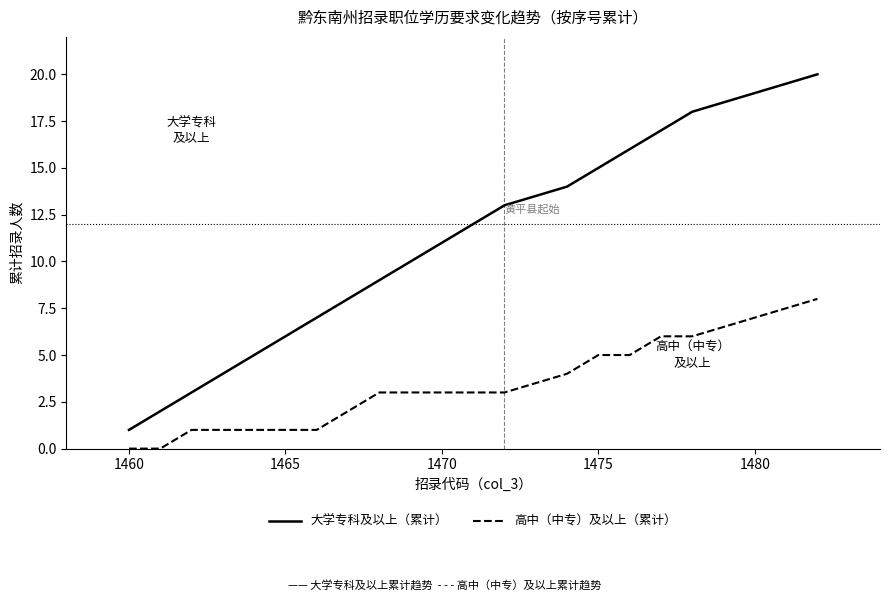

Which series has the widest spread of values?

大学专科及以上（累计）